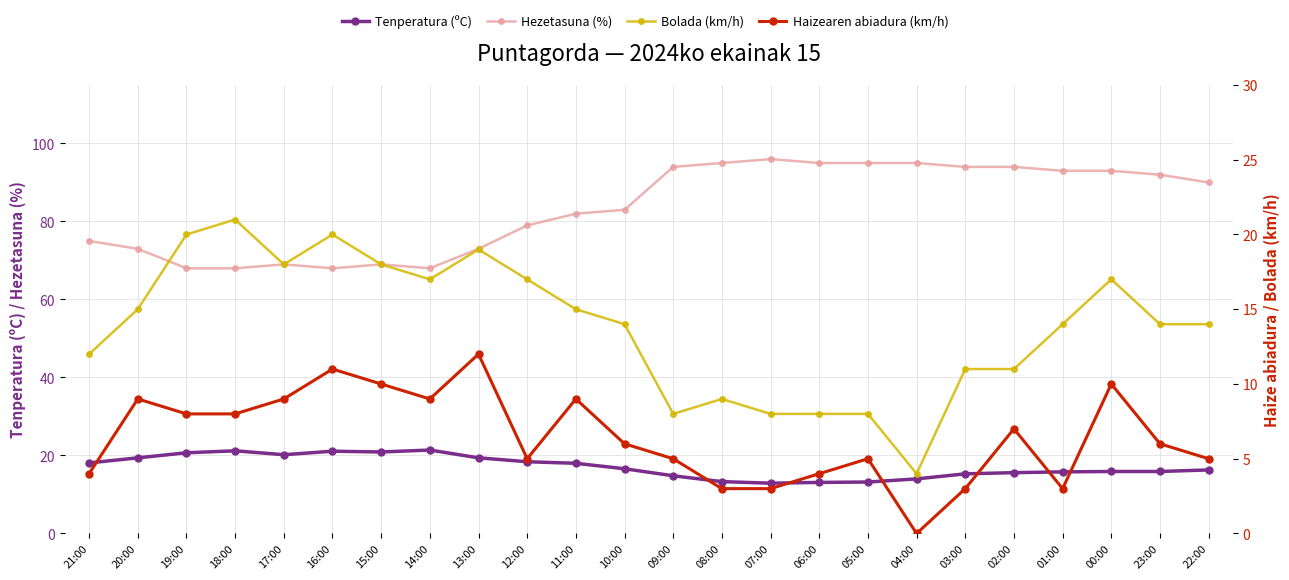

How many interior local peaks does the Bolada (km/h) series have?

5